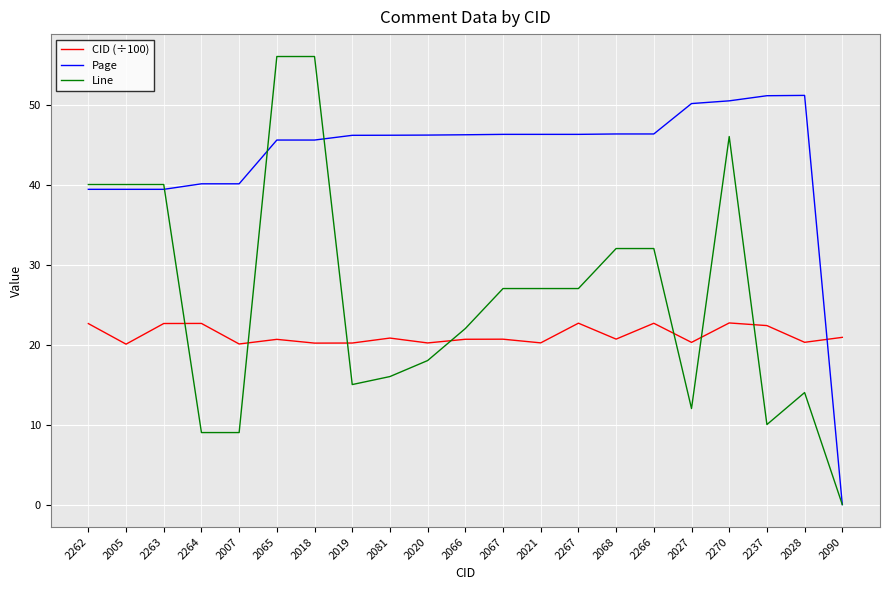

What is the spread (max minus min) of values at 2237?

41.1